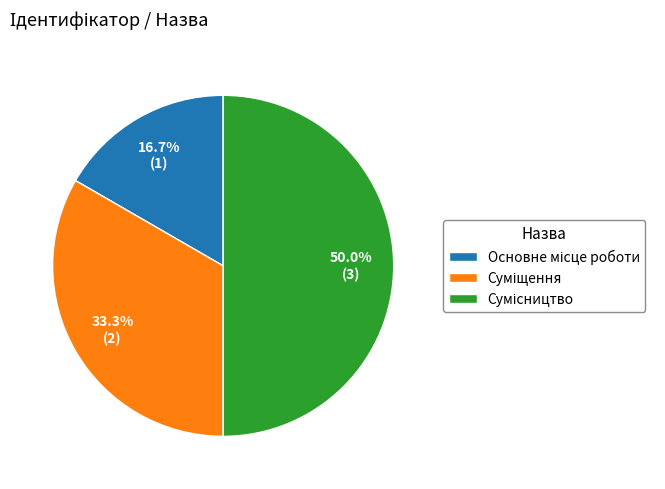

What percentage is the Сумісництво slice, to the nearest percent?

50%